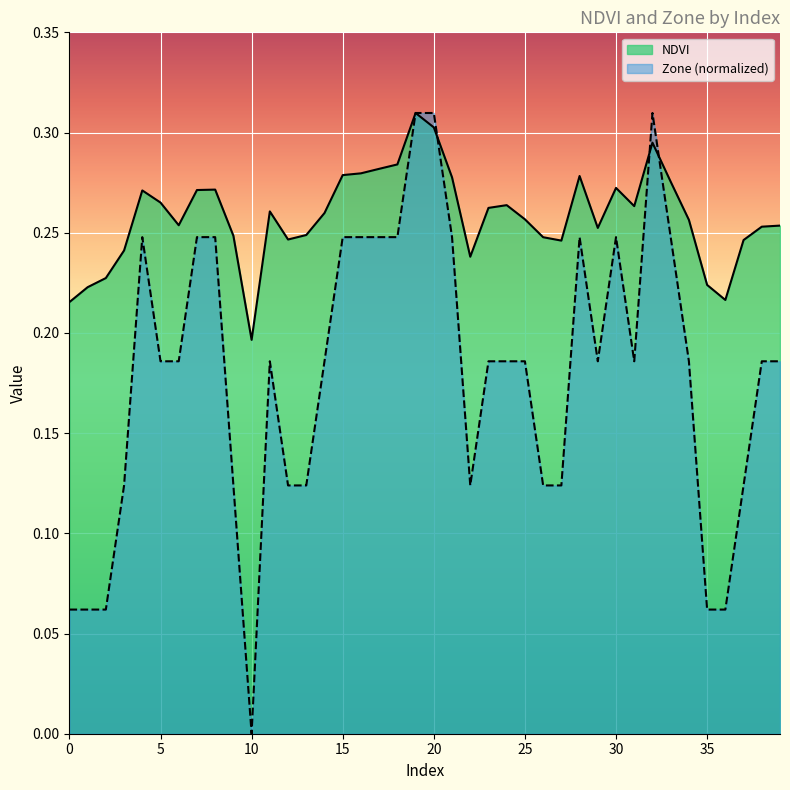

What is the difference between the maximum and minimum values in the Zone series?

0.3